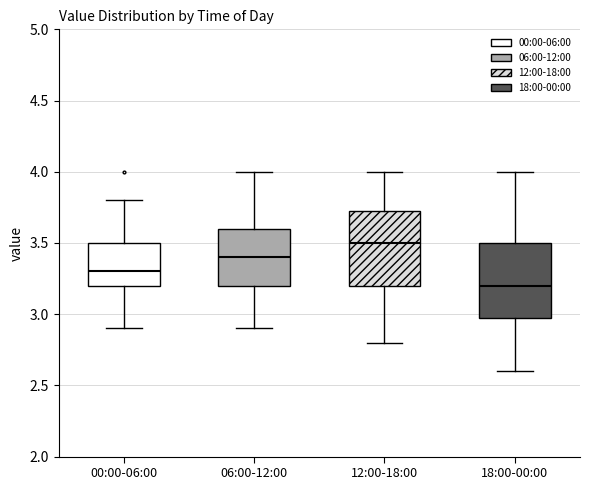

Where does the upper whisker of the box for 00:00-06:00 end on the y-axis? The values are not printed on the chart, so give them approximately, as read against the axis.

3.80